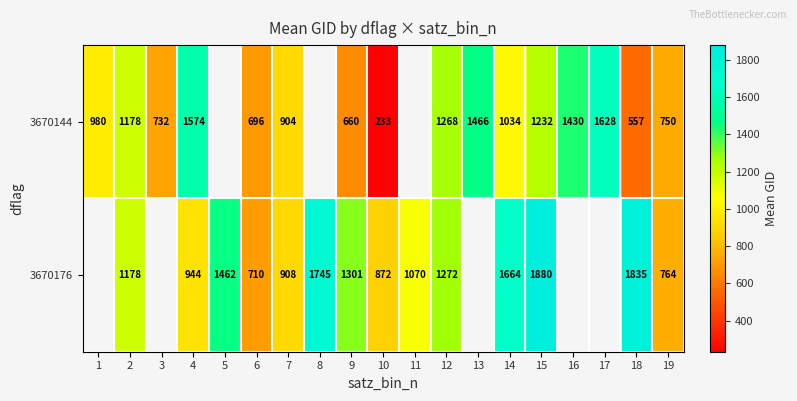

Rank the series at 15 from lowest to highest value.

3670144, 3670176